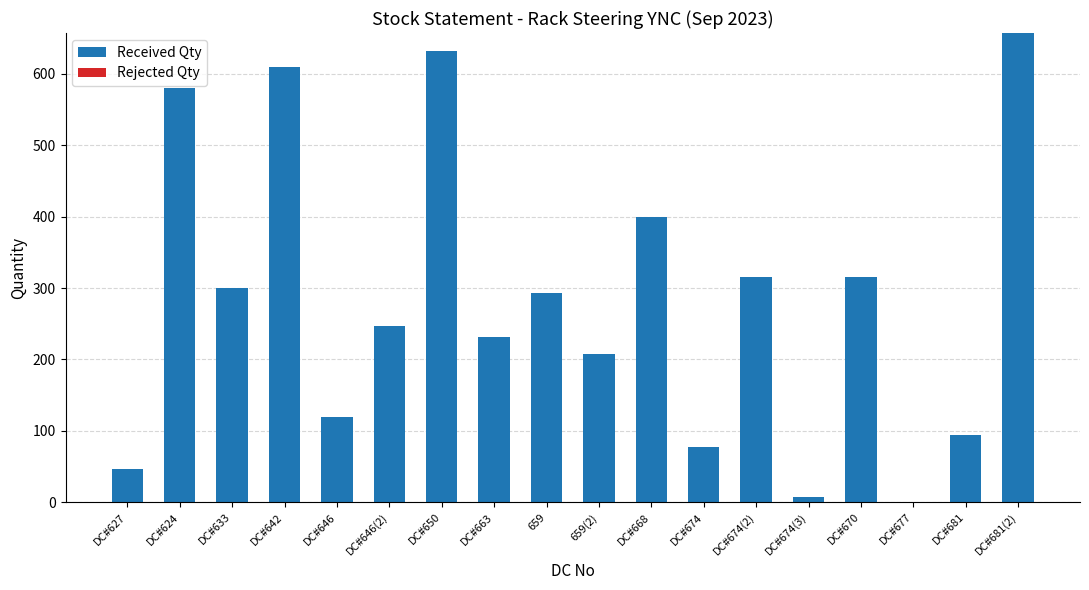

What is the maximum value for Received Qty?

657